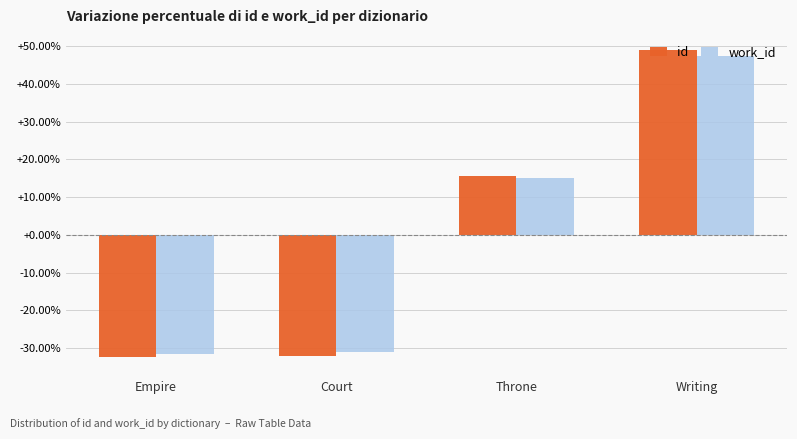

At which category does the chart reach its peak across all series?

Writing